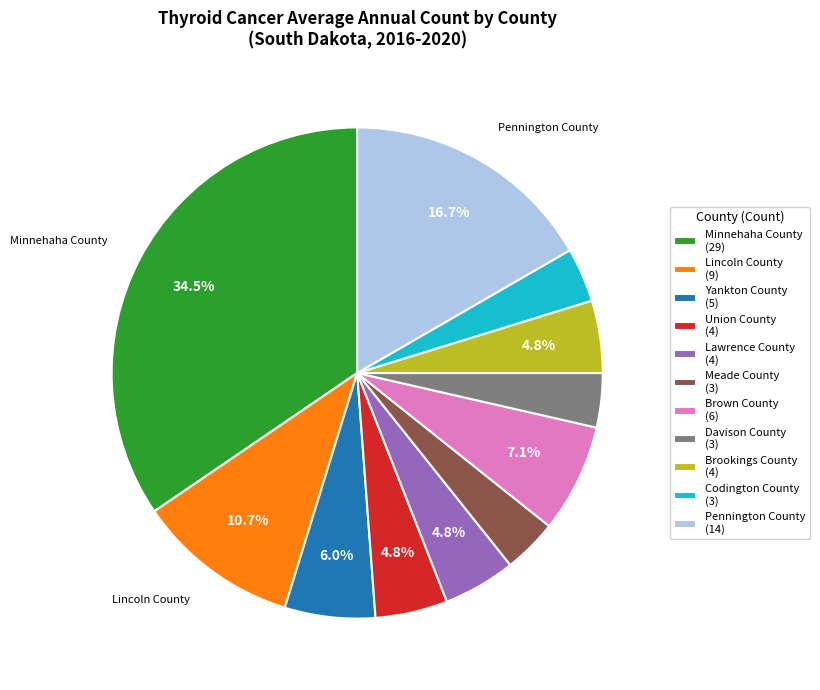

How many segments does this pie chart have?

11